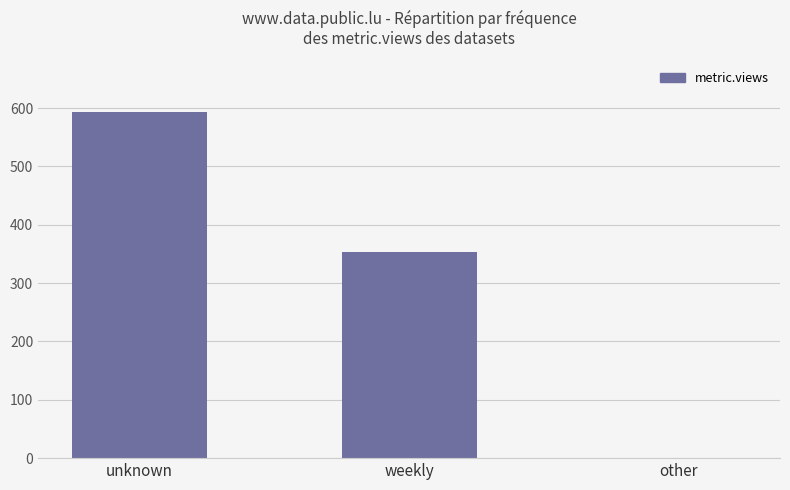

What is the greatest value displayed?

593